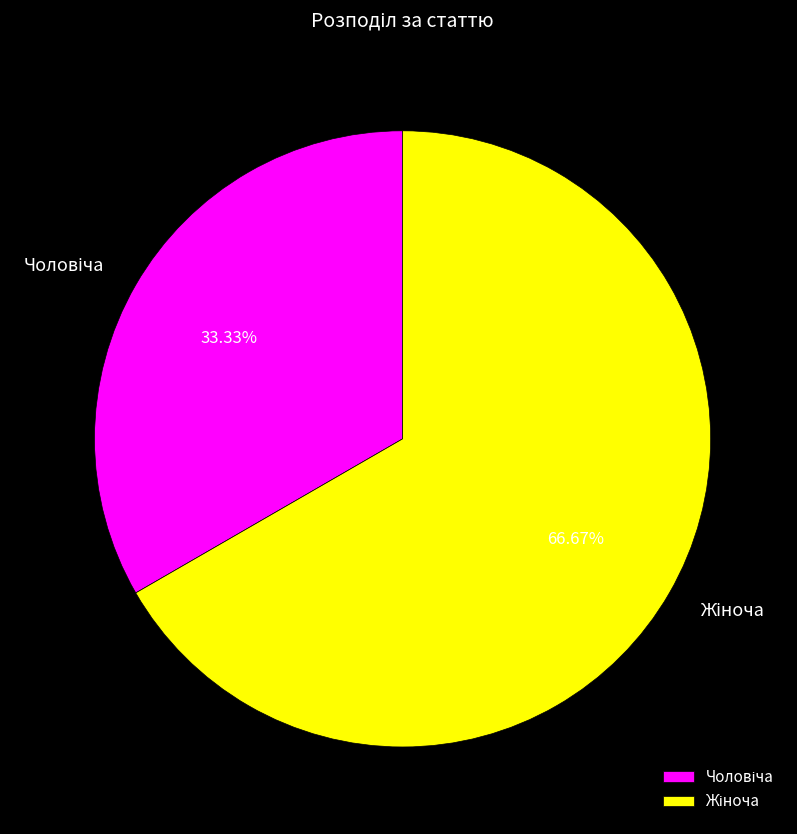

Does any single category account for the majority?

Yes